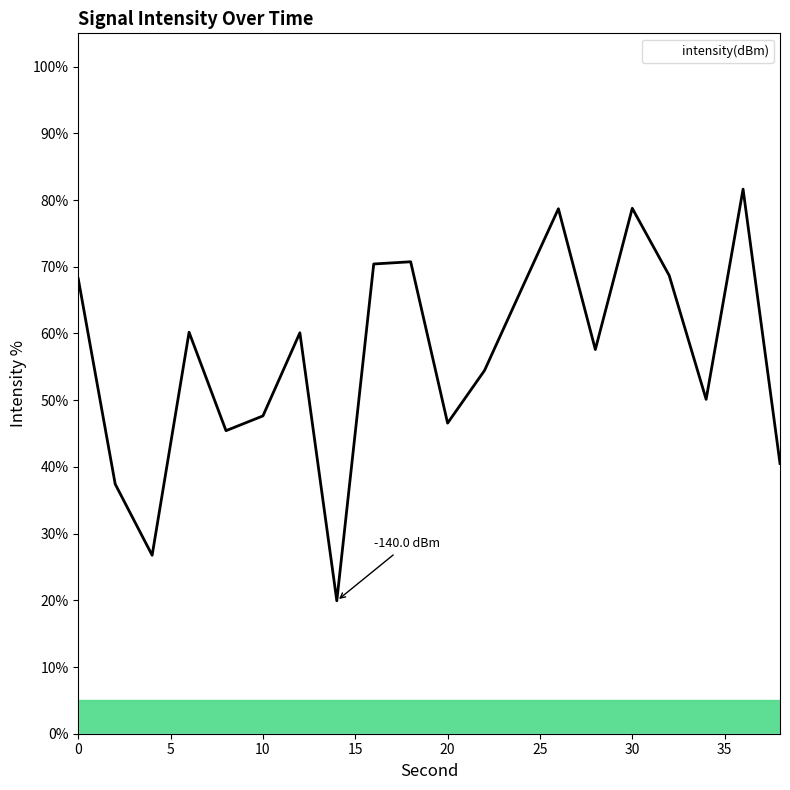

What is the minimum value shown in the chart?

19.9